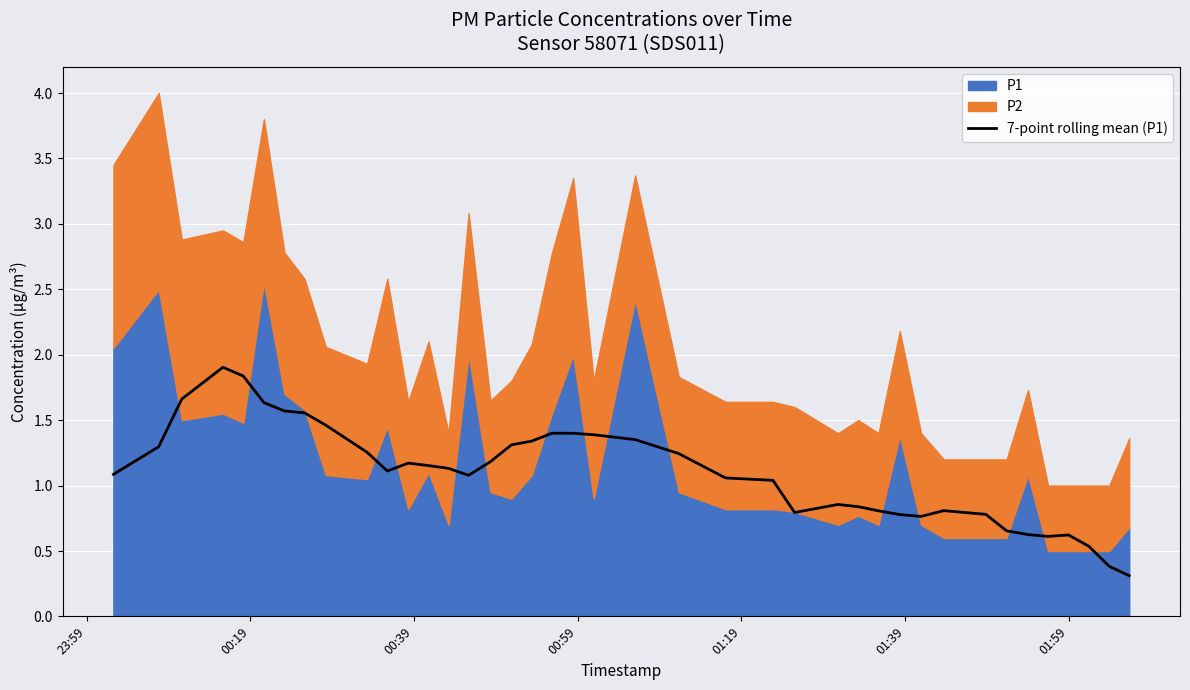

What is the smallest value displayed?

0.3